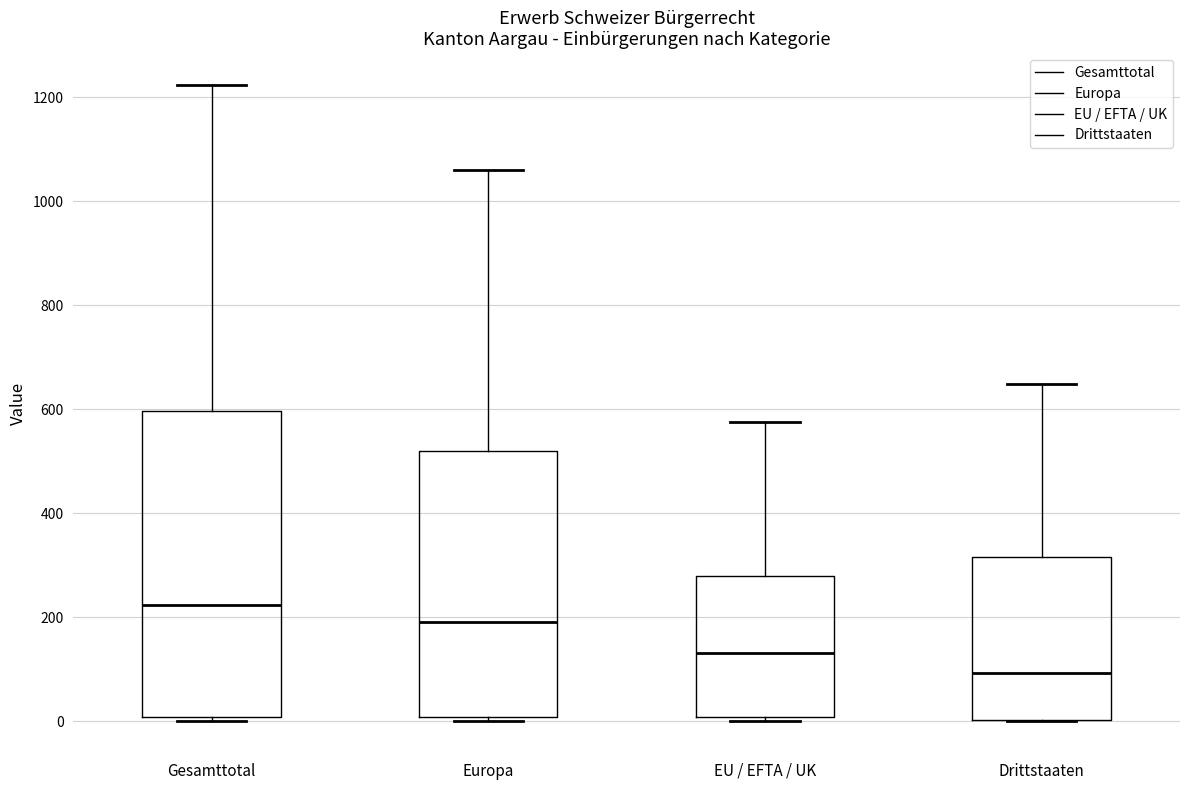

Reading left to right, read every box against the y-axis: the position of its median line, the range the box covers, and the ends of its whiskers. The values are not printed on the chart, so give them approximately, as read against the axis.

Gesamttotal: median 220, box 0 to 600, whiskers 0 (just below the box's lower edge) to 1220
Europa: median 200, box 0 to 520, whiskers 0 (just below the box's lower edge) to 1060
EU / EFTA / UK: median 140, box 0 to 280, whiskers 0 (just below the box's lower edge) to 580
Drittstaaten: median 100, box 0 to 320, whiskers 0 to 640